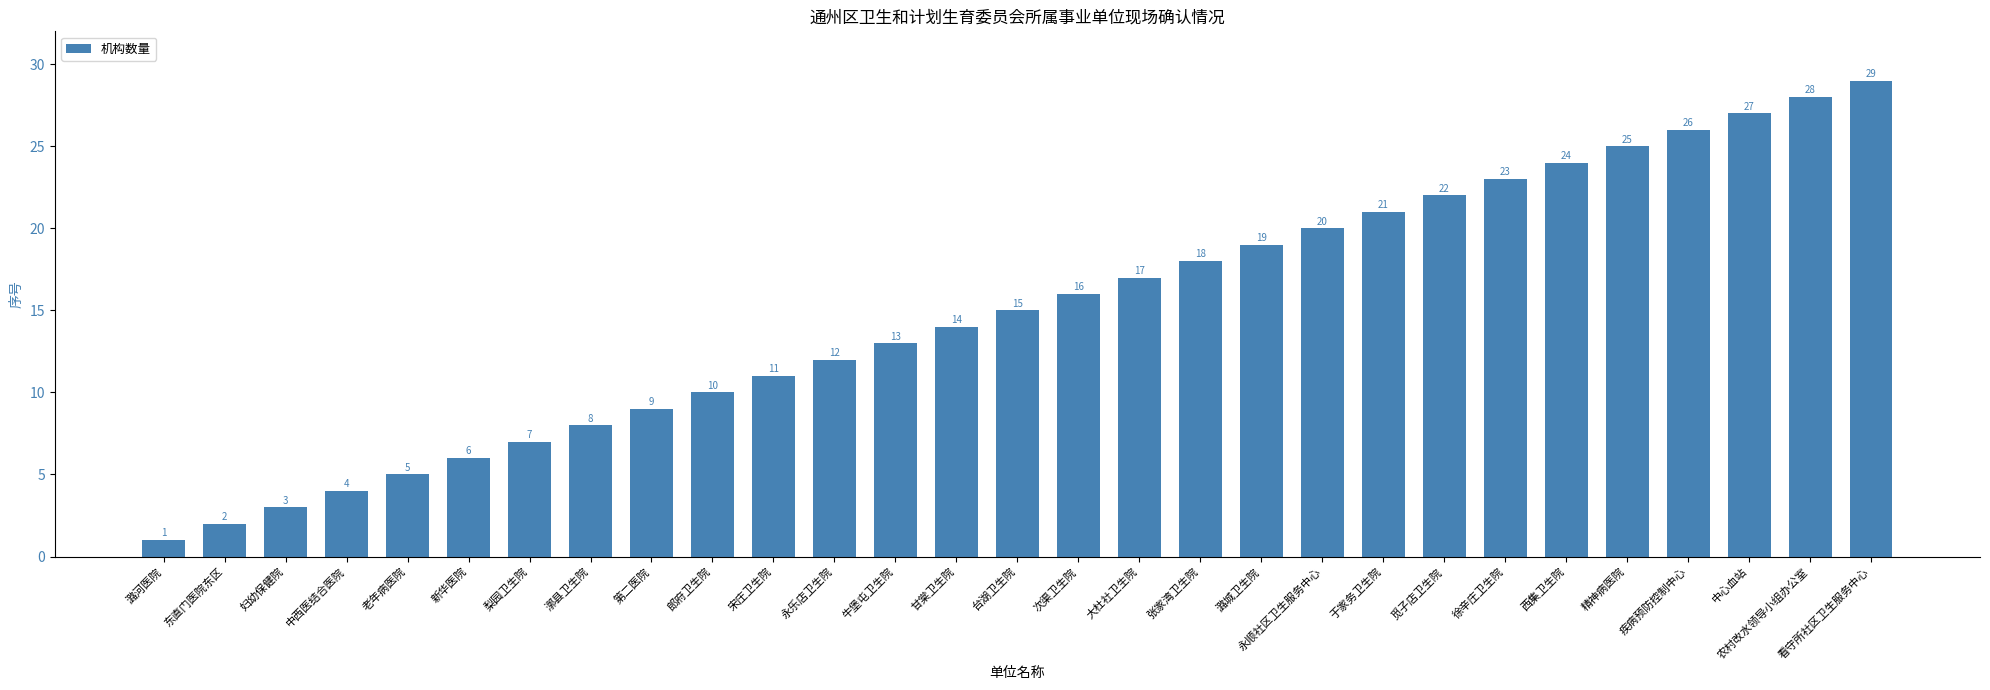

Rank the categories by value from highest to lowest.

看守所社区卫生服务中心, 农村改水领导小组办公室, 中心血站, 疾病预防控制中心, 精神病医院, 西集卫生院, 徐辛庄卫生院, 觅子店卫生院, 于家务卫生院, 永顺社区卫生服务中心, 潞城卫生院, 张家湾卫生院, 大杜社卫生院, 次渠卫生院, 台湖卫生院, 甘棠卫生院, 牛堡屯卫生院, 永乐店卫生院, 宋庄卫生院, 郎府卫生院, 第二医院, 漷县卫生院, 梨园卫生院, 新华医院, 老年病医院, 中西医结合医院, 妇幼保健院, 东直门医院东区, 潞河医院